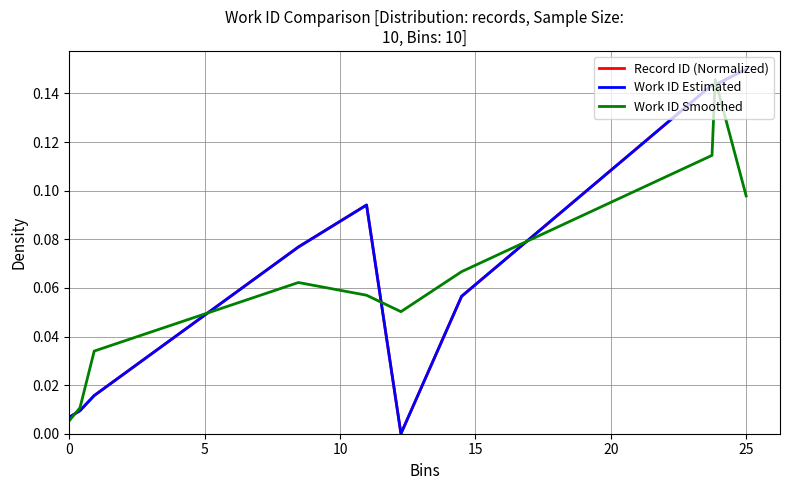

What is the label of the 5th point from the left?

20